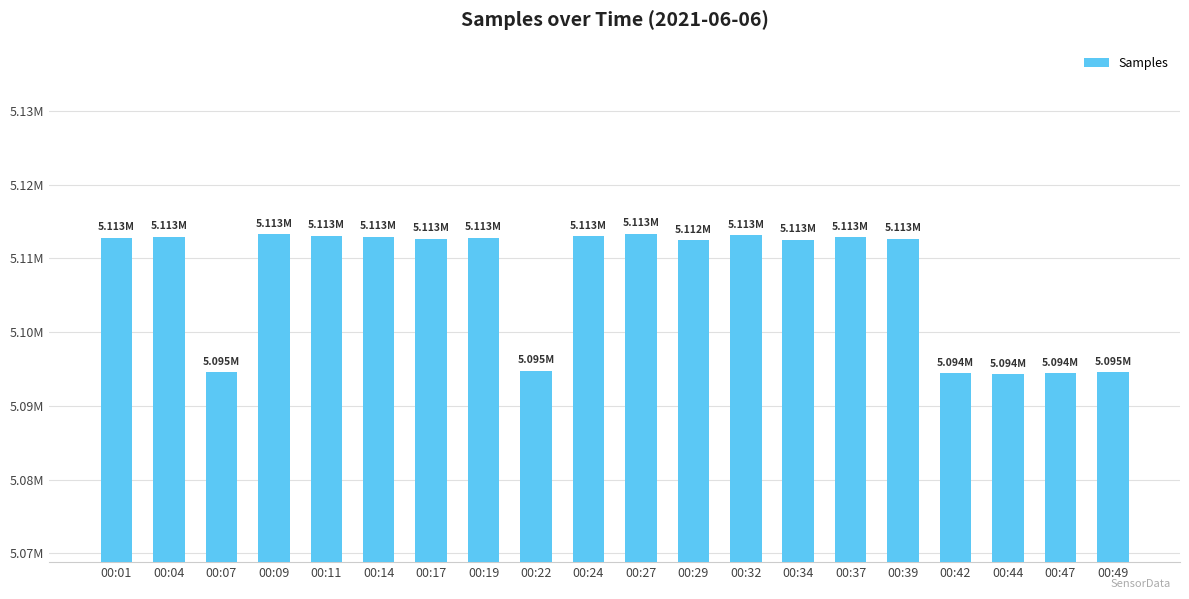

At which category does the chart reach its minimum across all series?

00:44